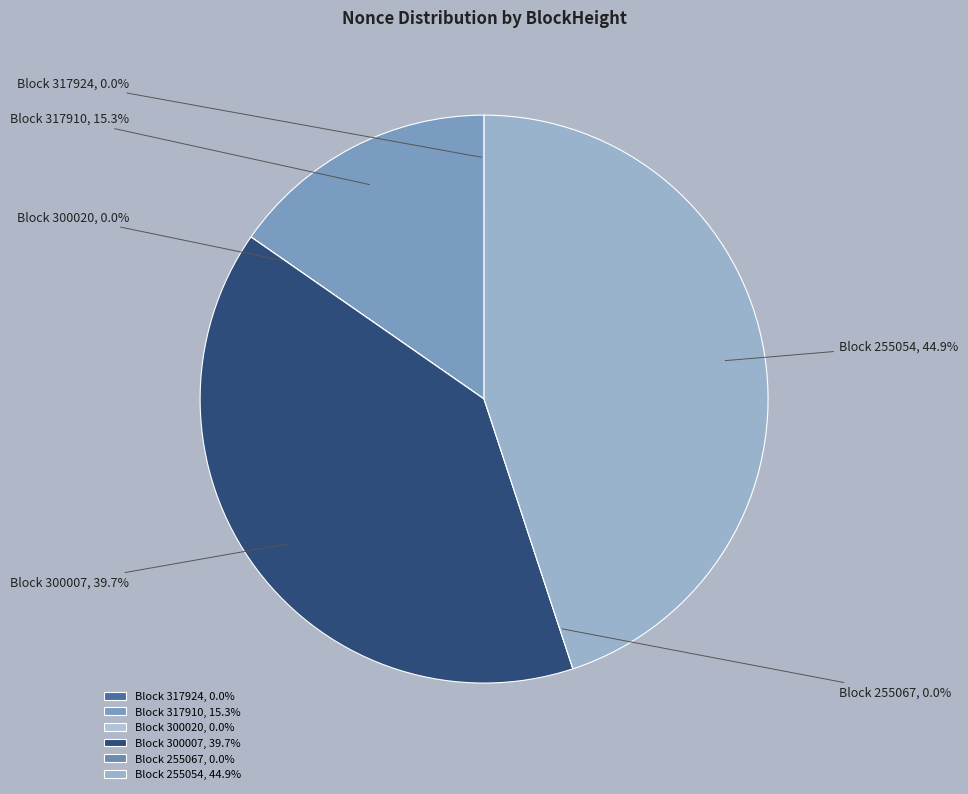

What percentage is NOT represented by 300020?

100.0%